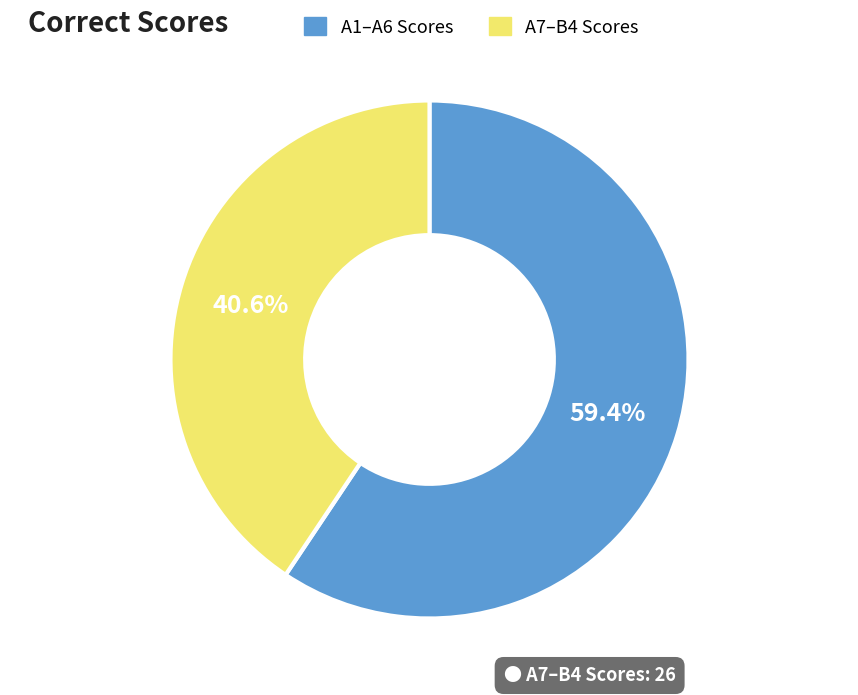

Is there a majority slice in this chart?

Yes